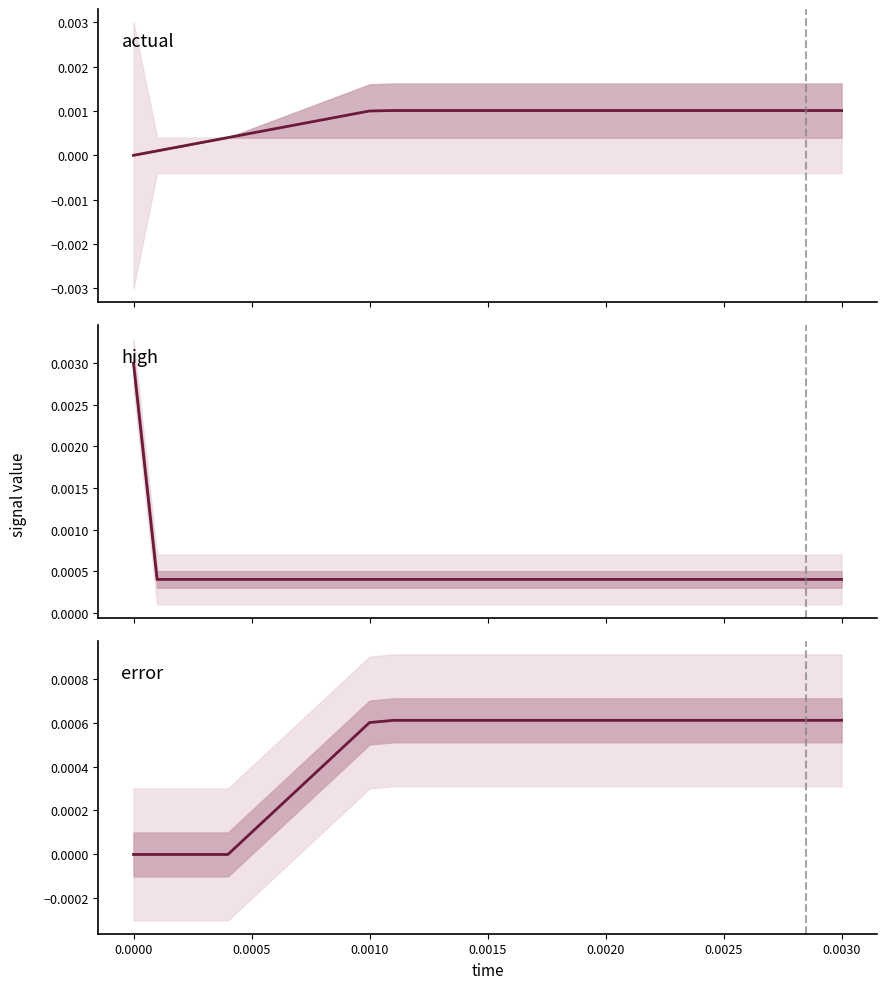

True or false: actual and high intersect in this chart.

True